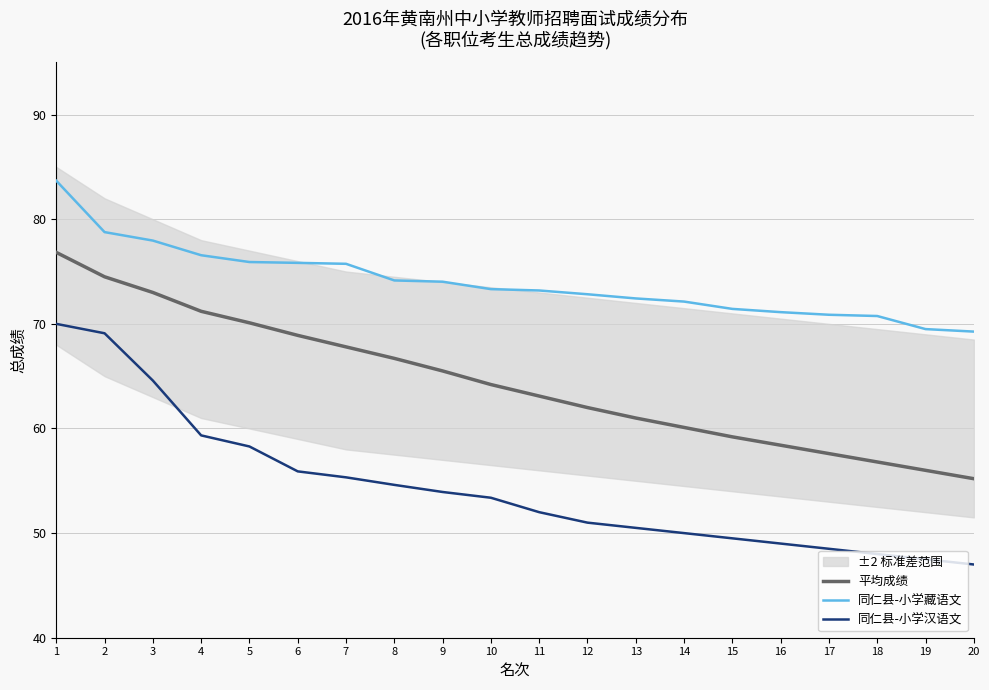

What is the total value across all series at 3?

215.5